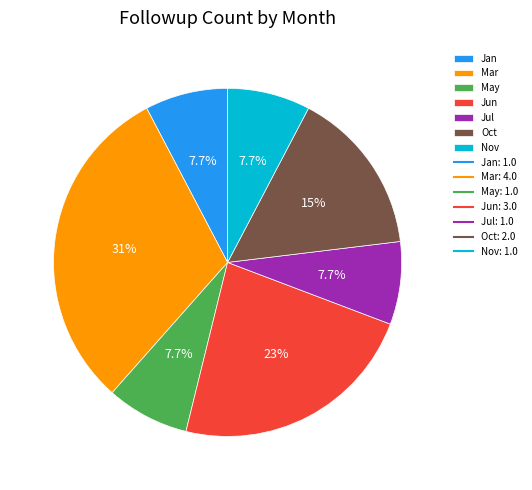

To the nearest percent, what is the difference between the largest and smallest slice percentages?

23%